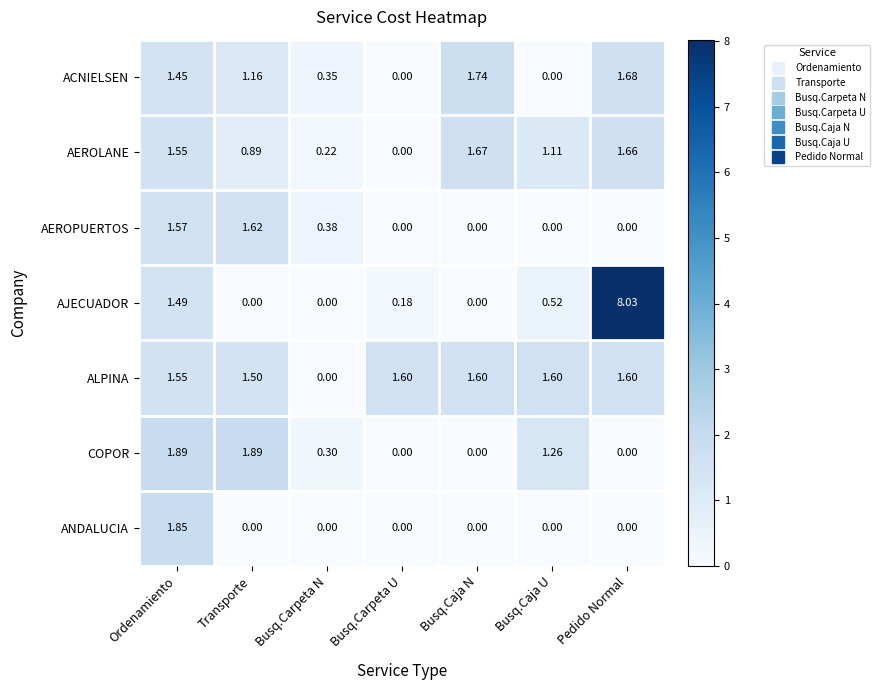

At which label does AEROLANE reach its minimum?

Busq.Carpeta U